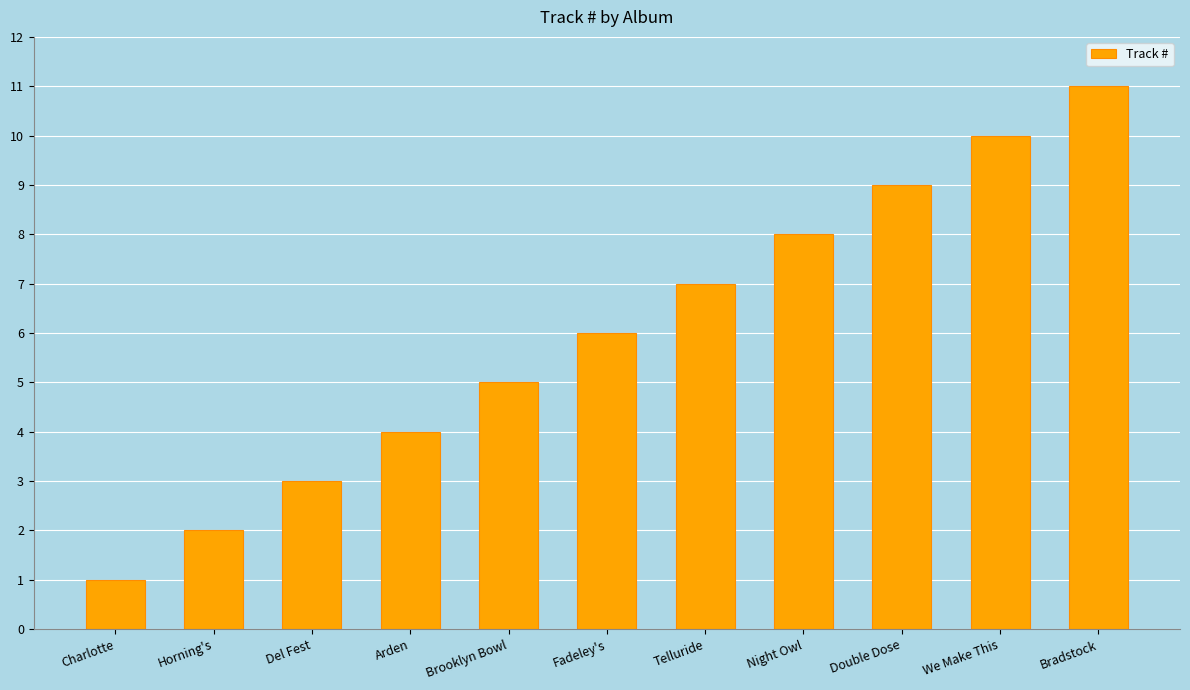

True or false: the data shows 4 at Arden.

True